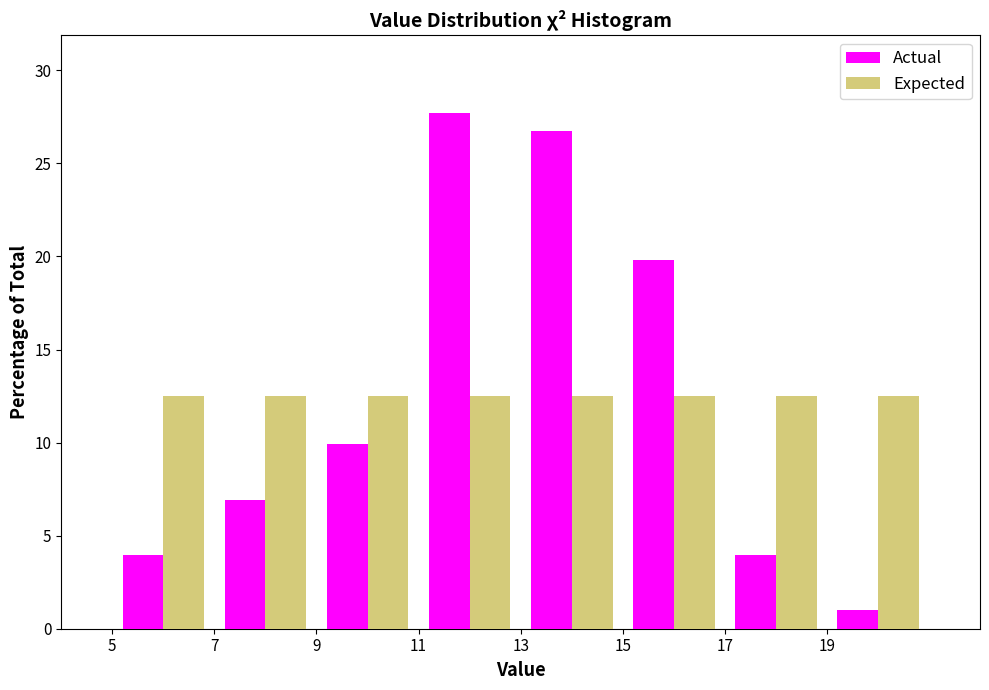

What is the height of the Actual bar covering 7 to 9 on the x-axis? The values are not printed on the chart, so give them approximately, as read against the axis.

7.0